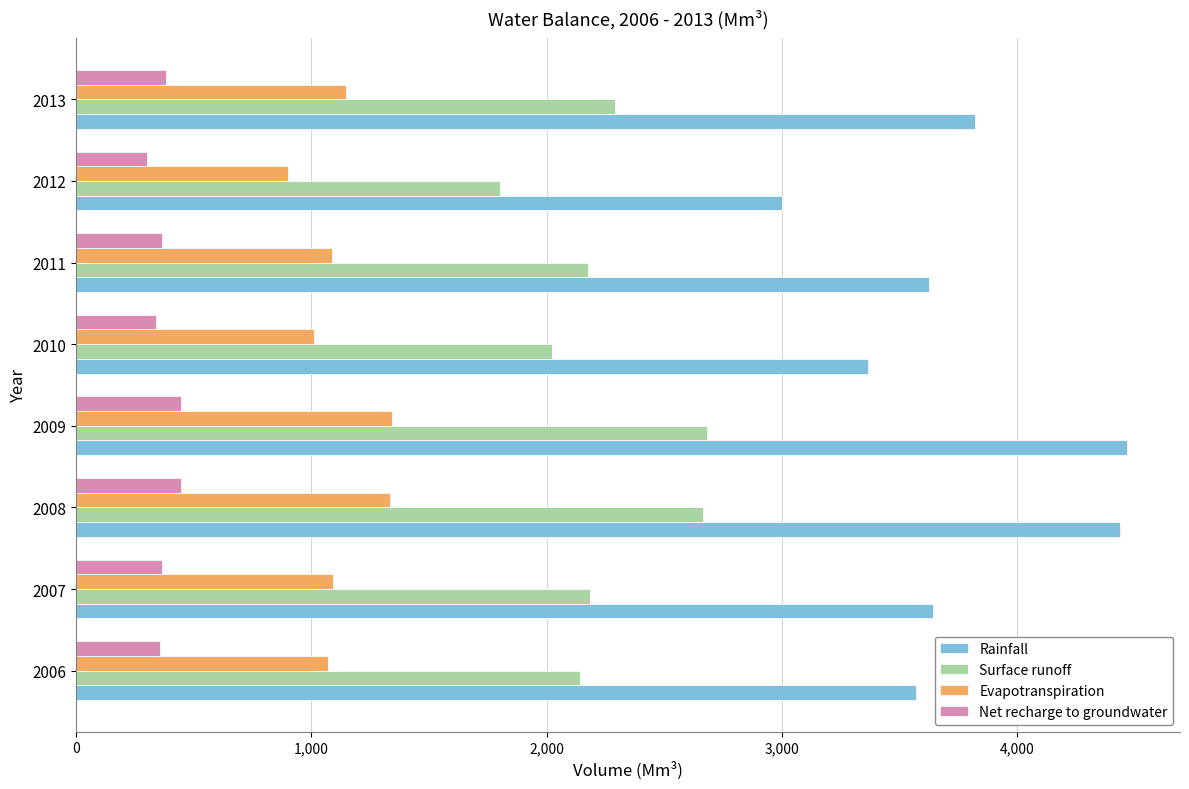

What is the maximum value for Surface runoff?

2682